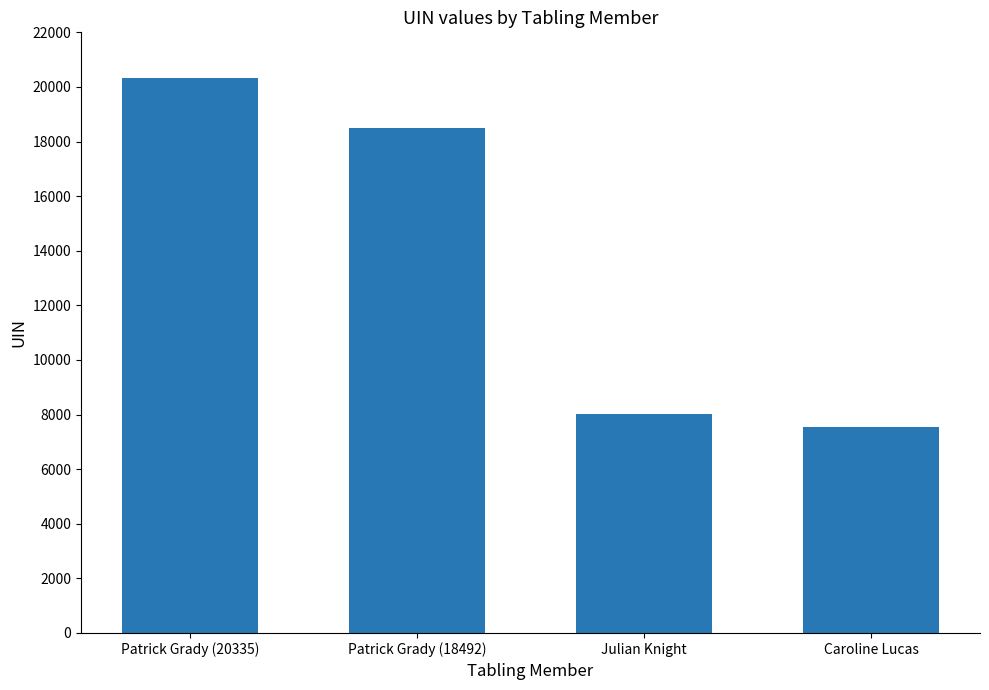

Reading left to right, transcribe all the data shown in this chart.

20335	18492	8023	7546